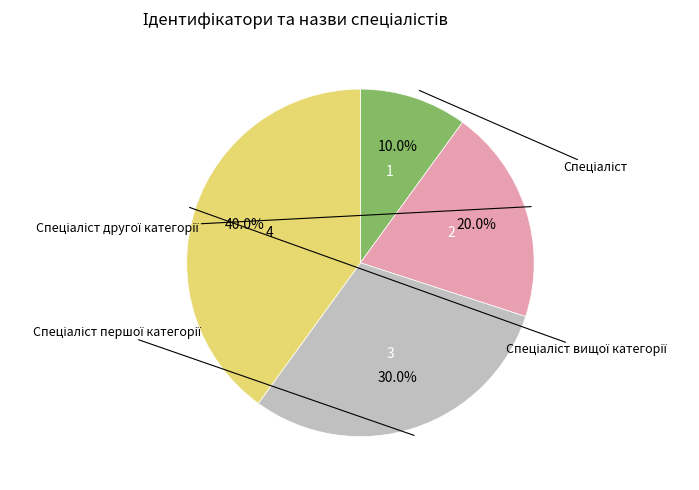

To the nearest percent, what is the average slice percentage?

25%